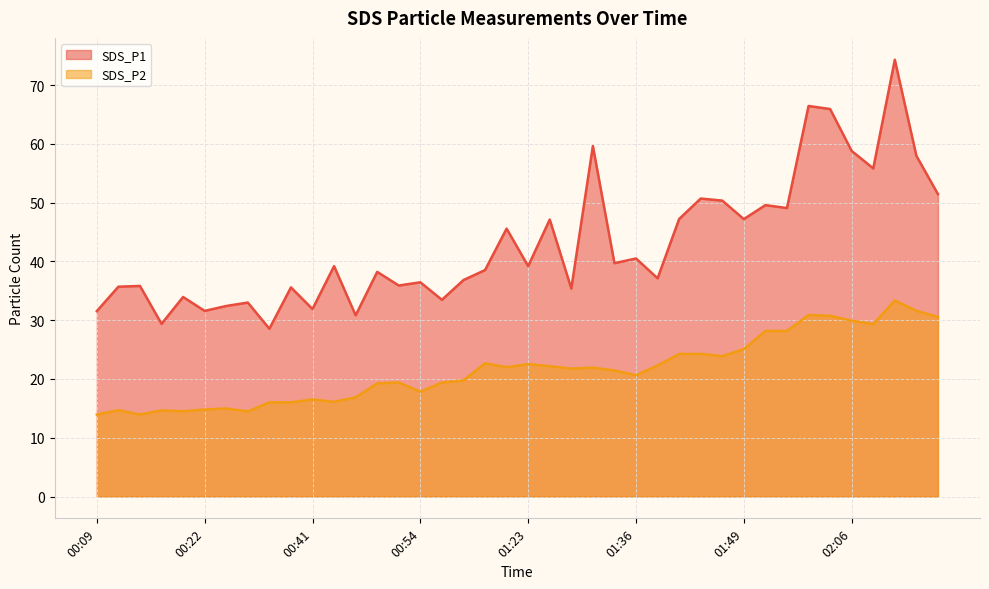

What is the label of the 7th point from the right?

02:01